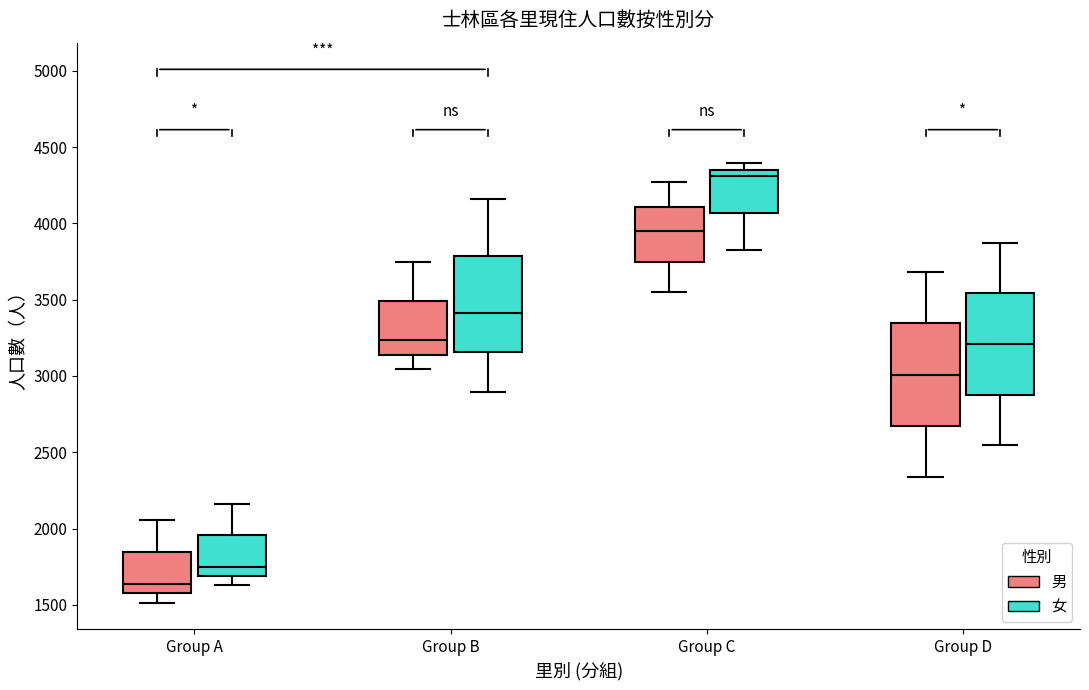

Reading left to right, transcribe this box plot: for each box, give where its median line is, the range the box spans, and where its two whiskers end, as read against the y-axis. The values are not printed on the chart, so give them approximately, as read against the axis.

Group A (男): median 1650, box 1600 to 1850, whiskers 1500 to 2050
Group A (女): median 1750, box 1700 to 1950, whiskers 1650 to 2150
Group B (男): median 3250, box 3150 to 3500, whiskers 3050 to 3750
Group B (女): median 3400, box 3150 to 3800, whiskers 2900 to 4150
Group C (男): median 3950, box 3750 to 4100, whiskers 3550 to 4250
Group C (女): median 4300, box 4050 to 4350, whiskers 3850 to 4400
Group D (男): median 3000, box 2650 to 3350, whiskers 2350 to 3700
Group D (女): median 3200, box 2900 to 3550, whiskers 2550 to 3850